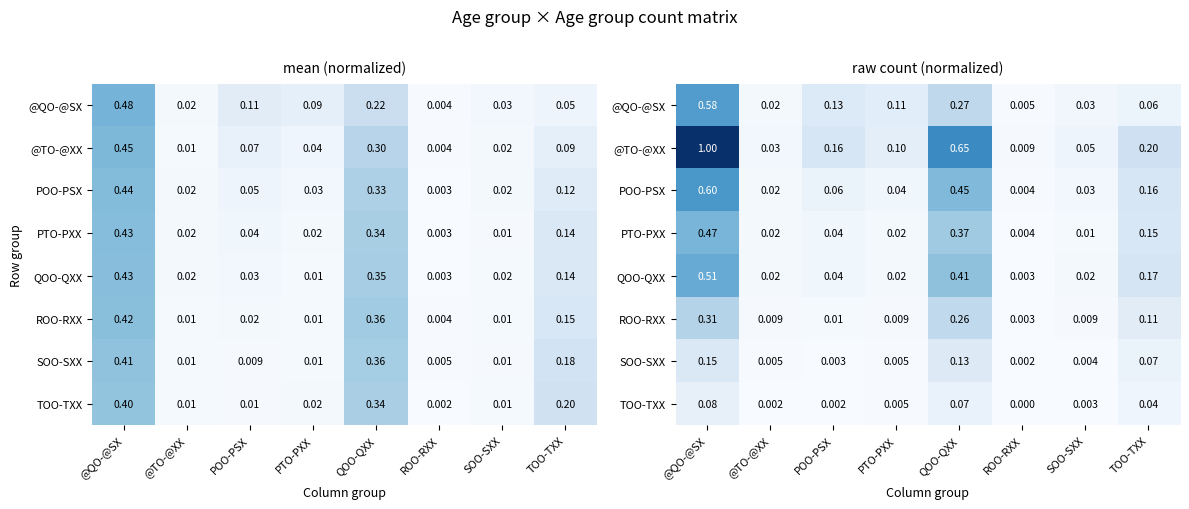

At @QO-@SX, list the series in order from largest to smallest.

@TO-@XX, POO-PSX, @QO-@SX, QOO-QXX, PTO-PXX, ROO-RXX, SOO-SXX, TOO-TXX